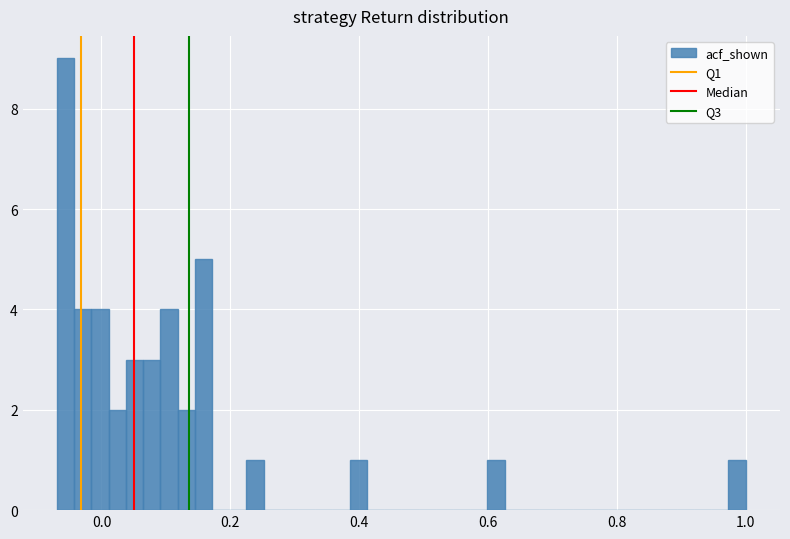

Around what value on the x-axis is the tallest bar? Give the approximate position of its centre, as read against the axis.

-0.06